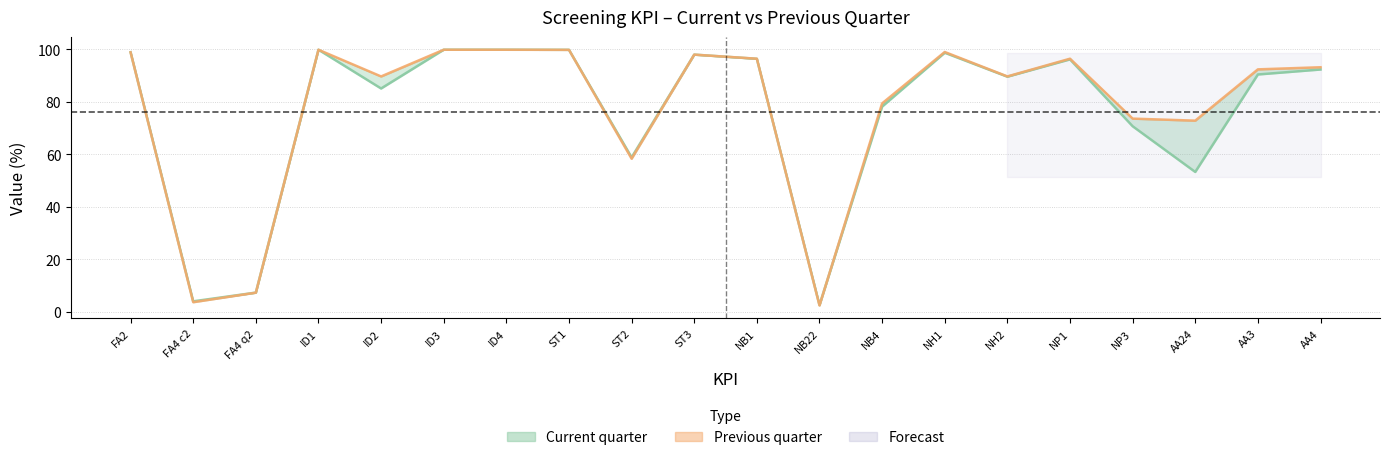

At which label is Previous quarter closest to 51?

ST2